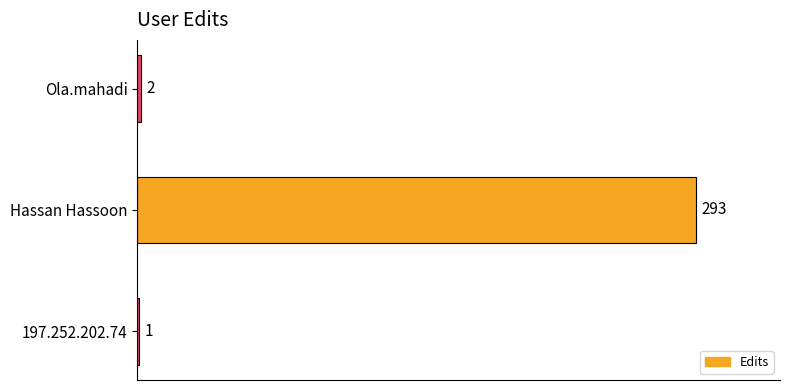

What is the average value?

99